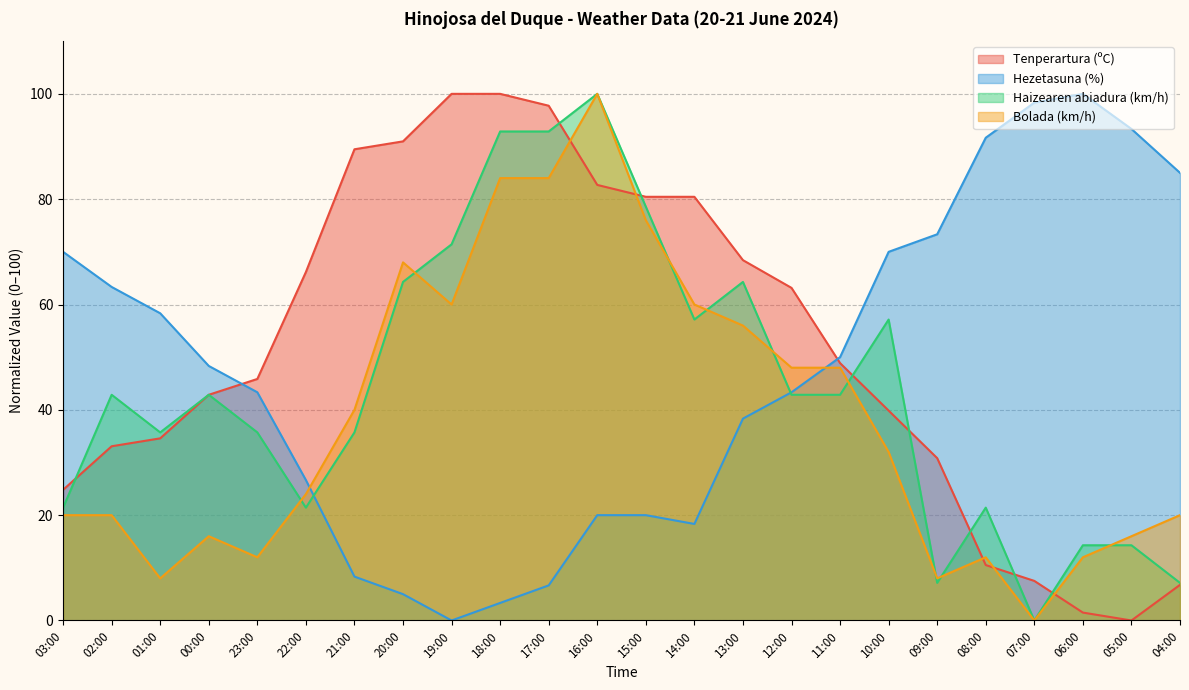

What is the label of the 5th point from the left?

23:00